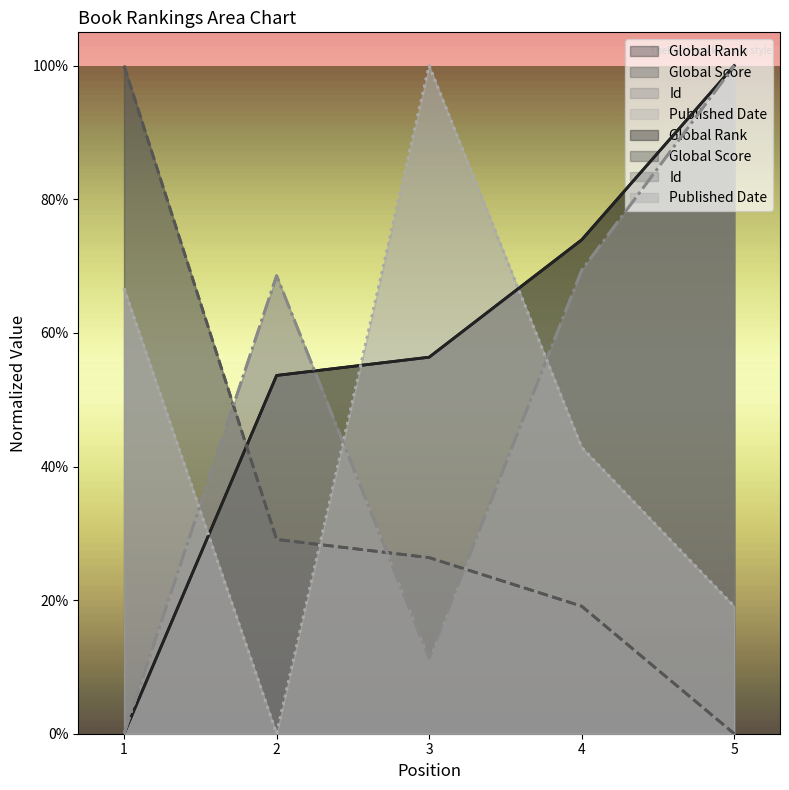

What is the value of the Id point at the 3rd from the left?

0.1